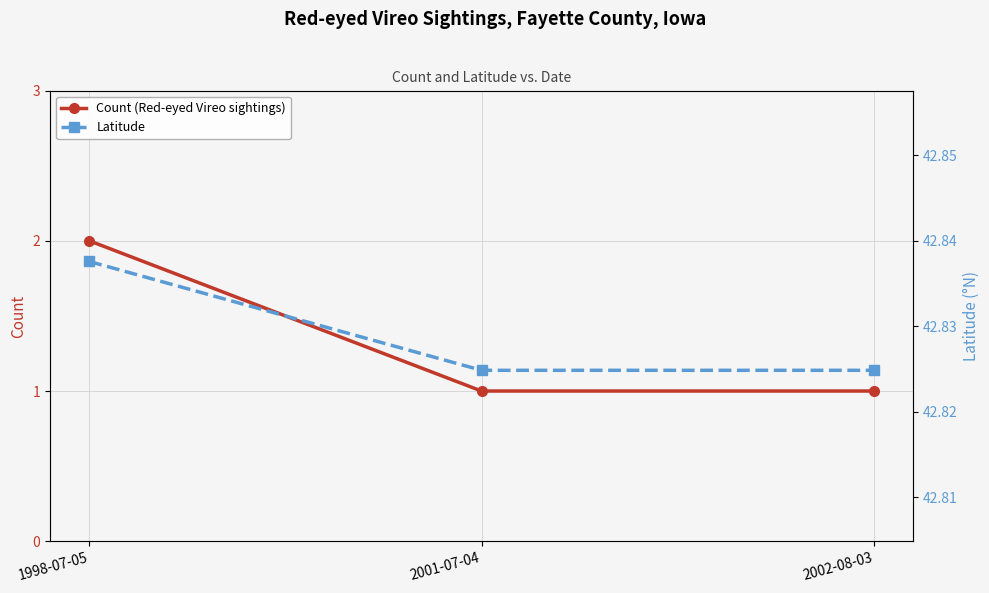

Is this an area chart (filled region under the line)?

No